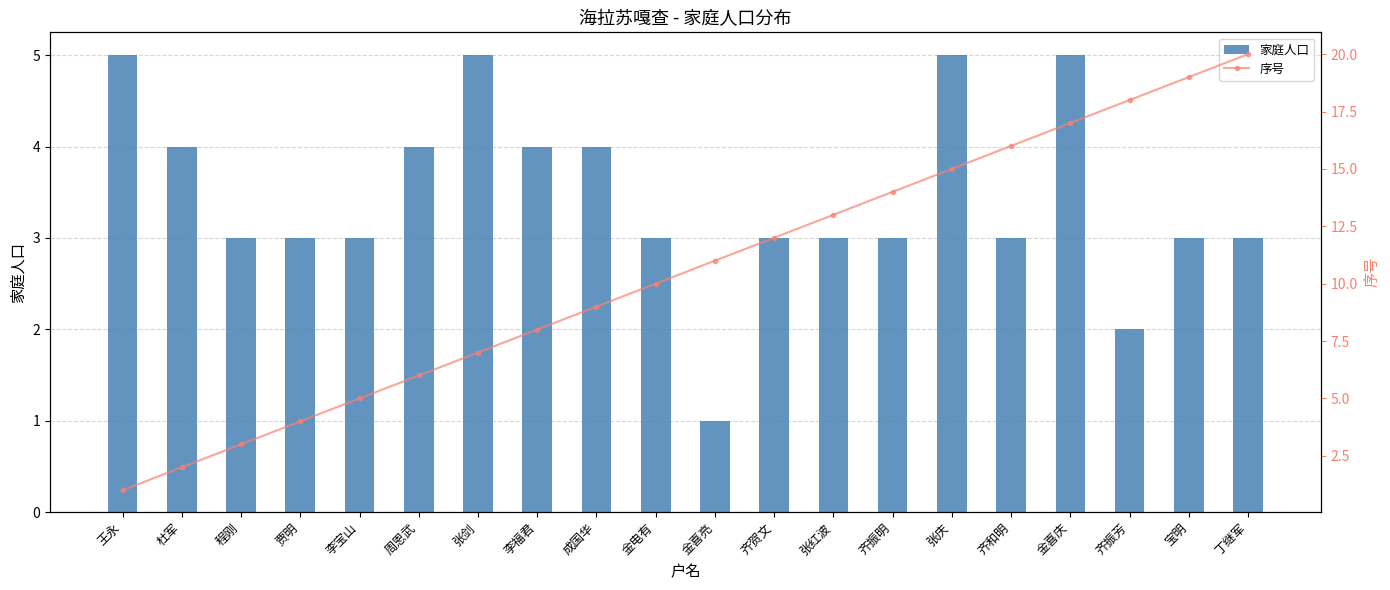

Reading left to right, transcribe all the data shown in this chart.

家庭人口: 5	4	3	3	3	4	5	4	4	3	1	3	3	3	5	3	5	2	3	3
序号: 1	2	3	4	5	6	7	8	9	10	11	12	13	14	15	16	17	18	19	20